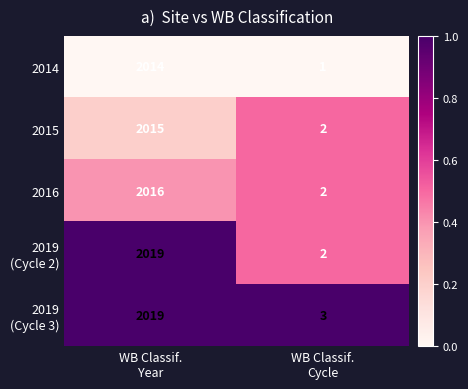

What is the total value across all series at WB Classif.
Year?

10083